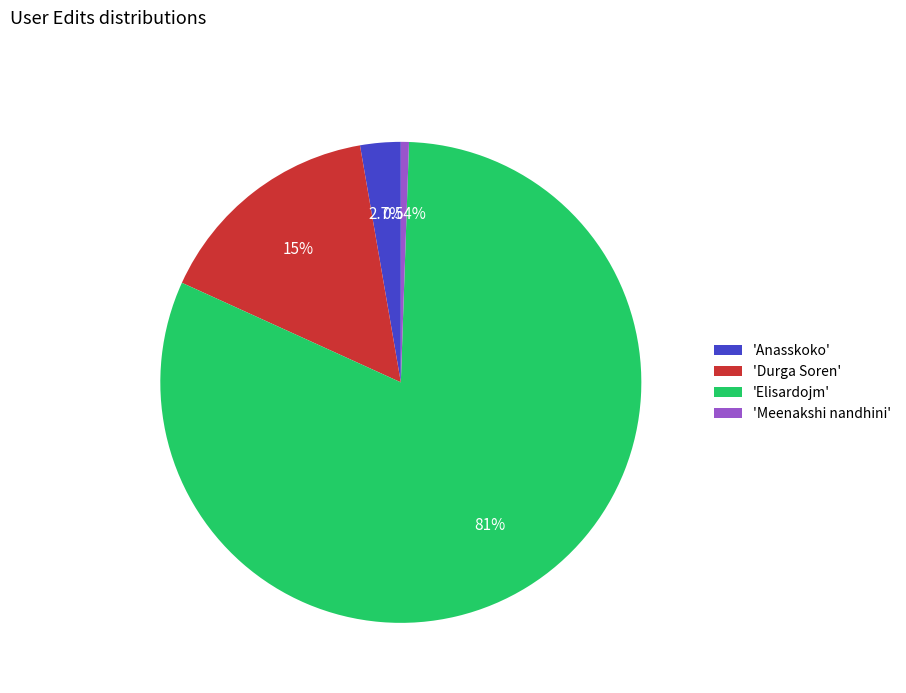

To the nearest percent, what is the average slice percentage?

25%